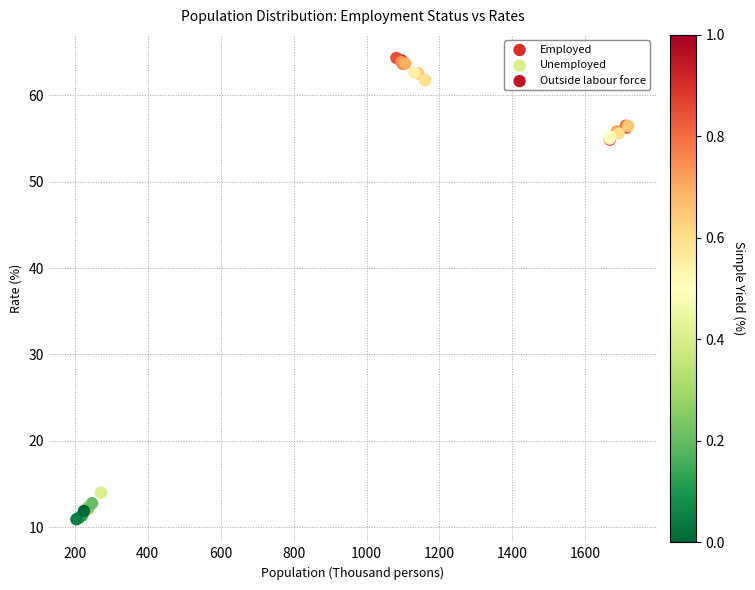

Which series contains the highest Y value?

Outside labour force